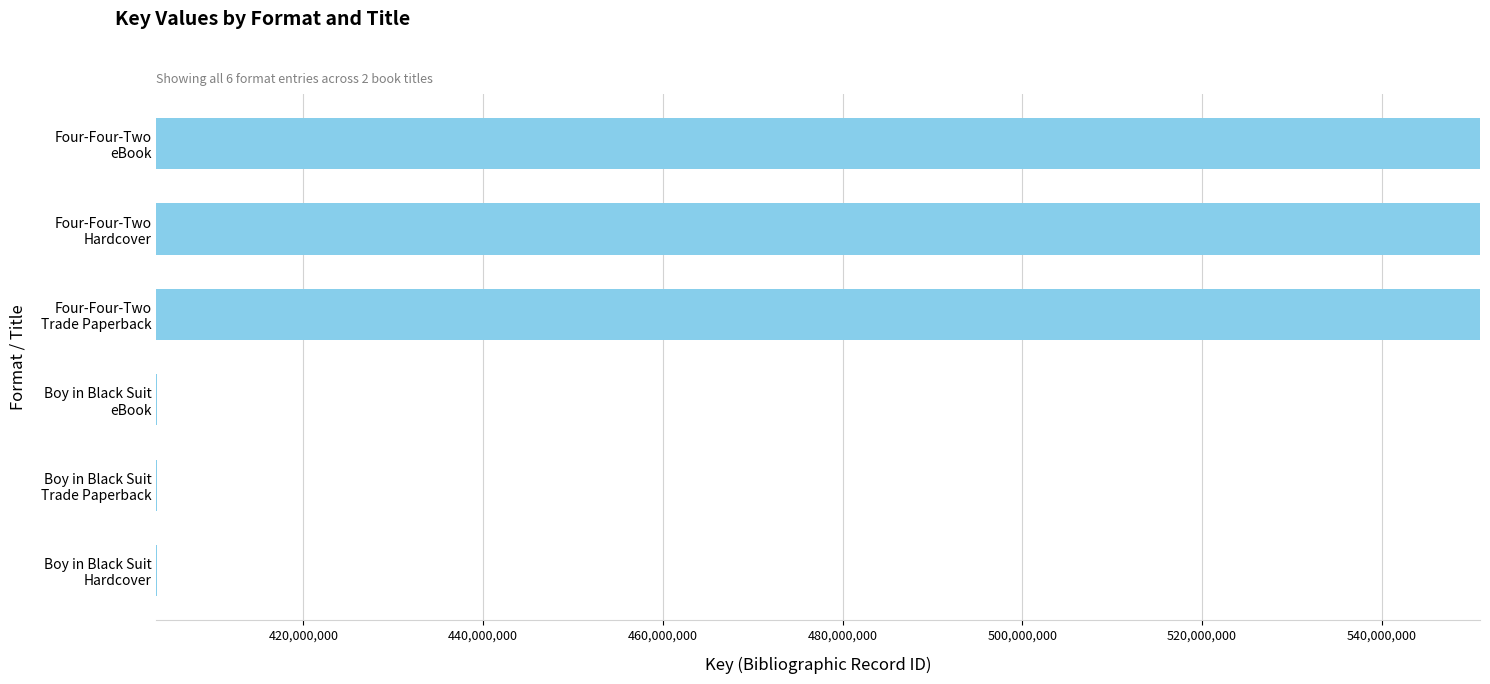

What is the difference between the second highest and second lowest values?

147188399